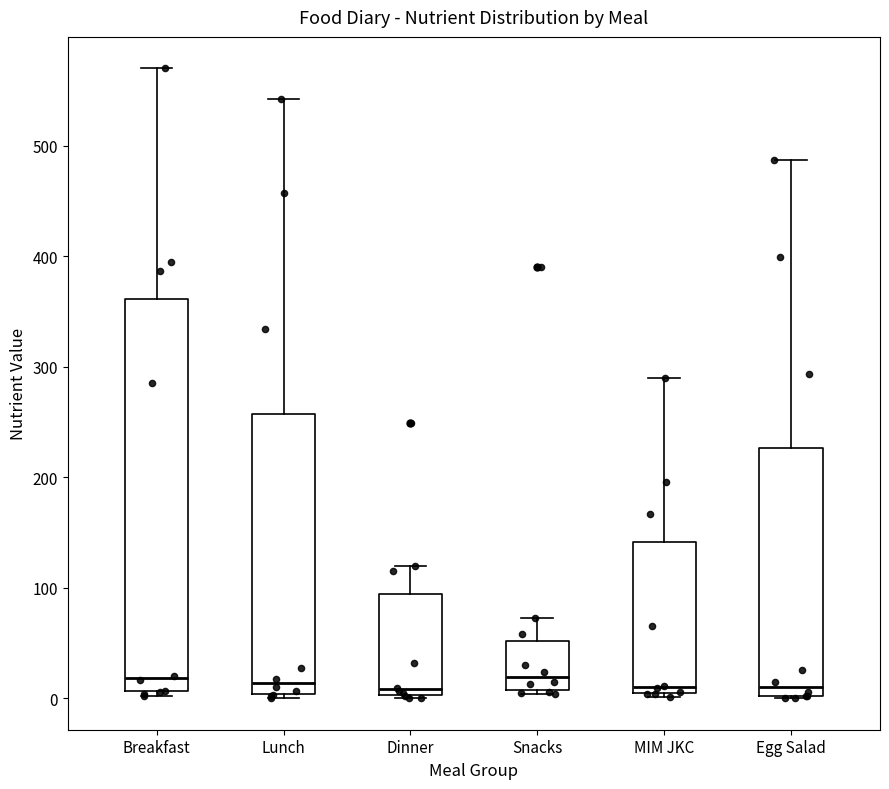

Which box is the tallest, from its lower edge to its upper edge?

Breakfast